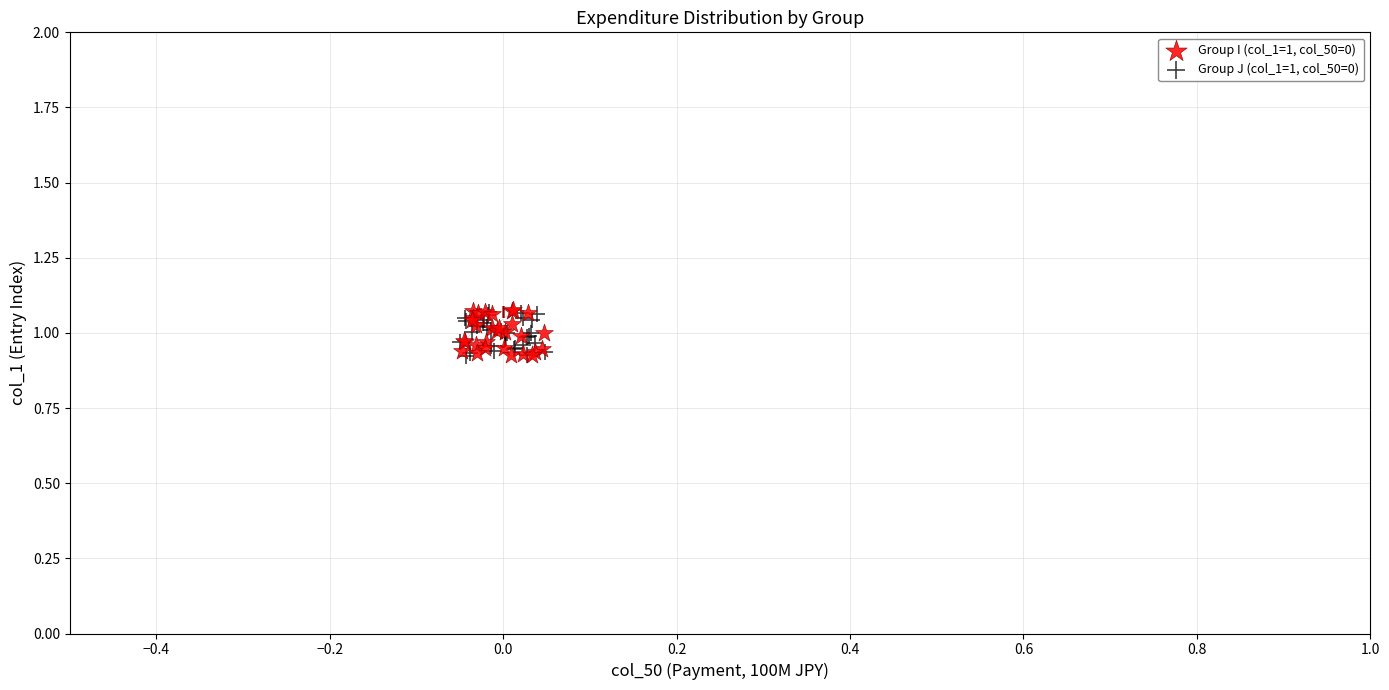

Which series has the widest spread of Y values?

Group I (col_1=1, col_50=0)